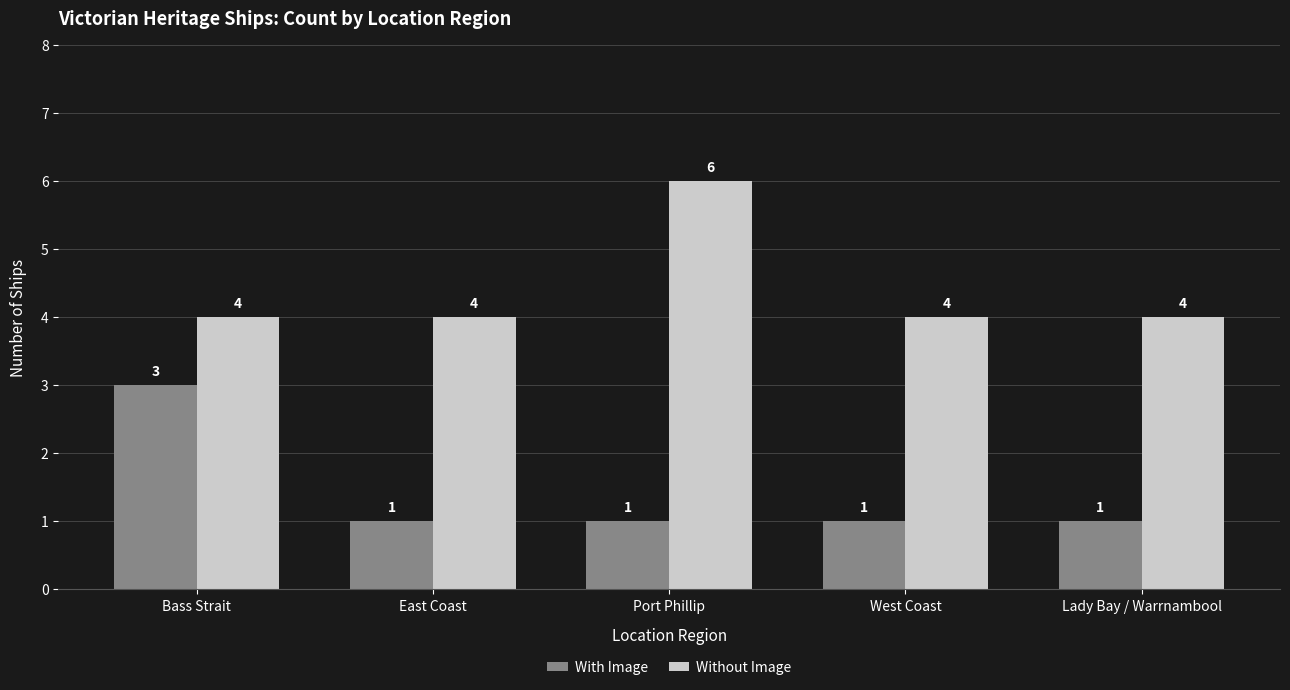

How many bars are there in total?

10